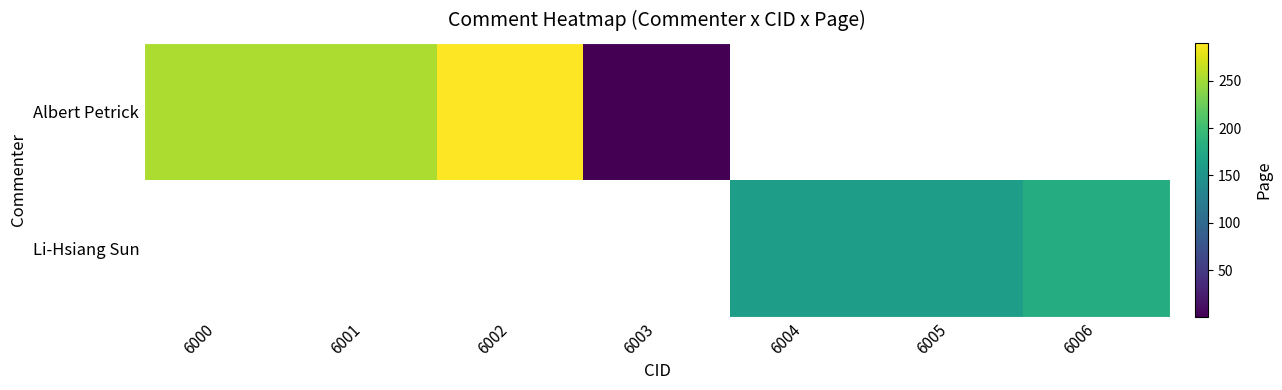

At 6004, list the series in order from smallest to largest.

Albert Petrick, Li-Hsiang Sun